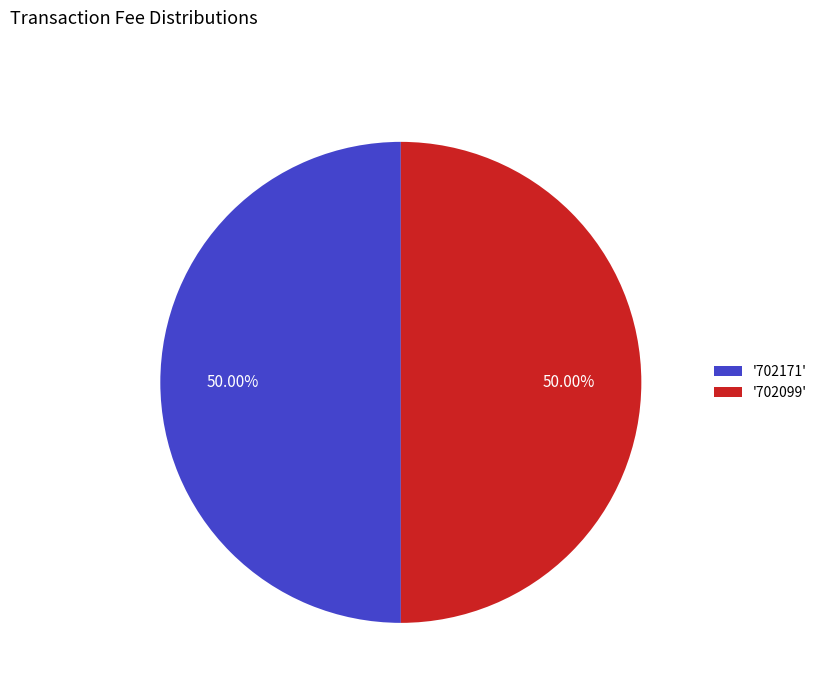

Approximately how many times larger is the value at '702099' compared to '702171'?

1.0